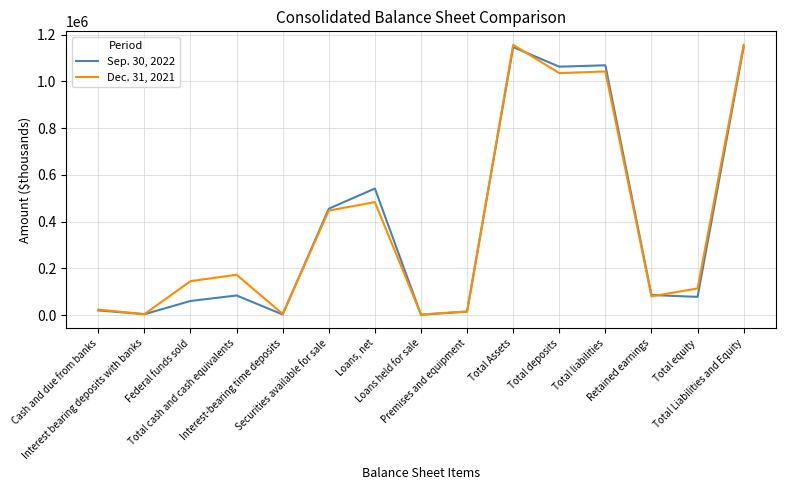

Which series has the widest spread of values?

Dec. 31, 2021